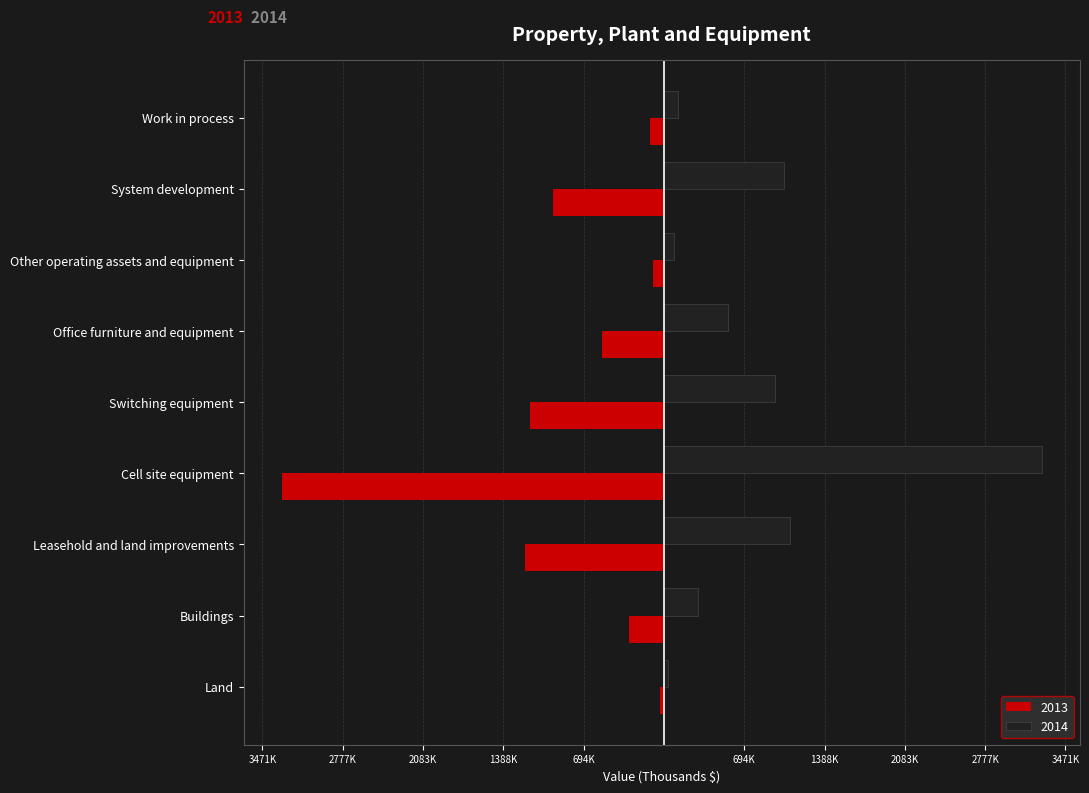

At which category is the sum across all series the highest?

System development